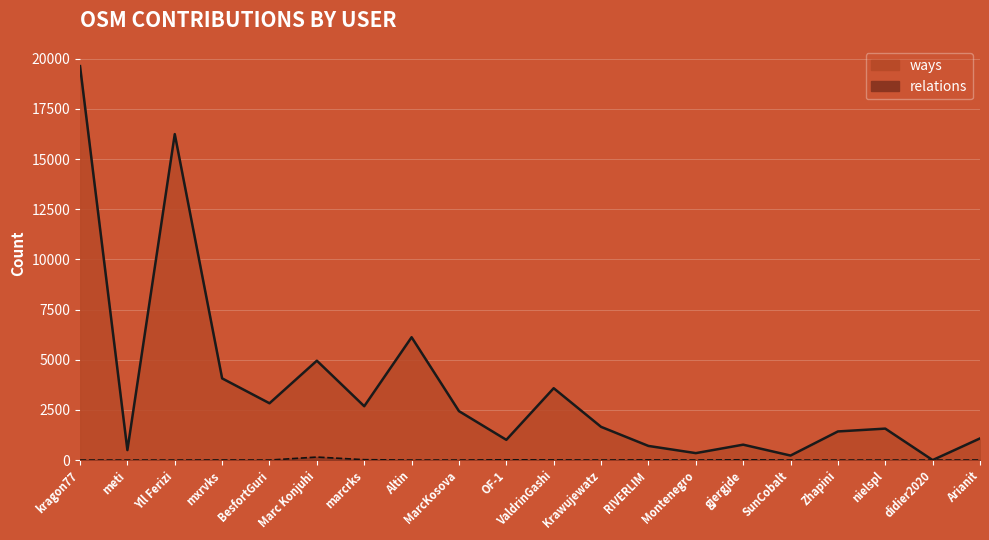

True or false: relations and ways cross at least once.

False